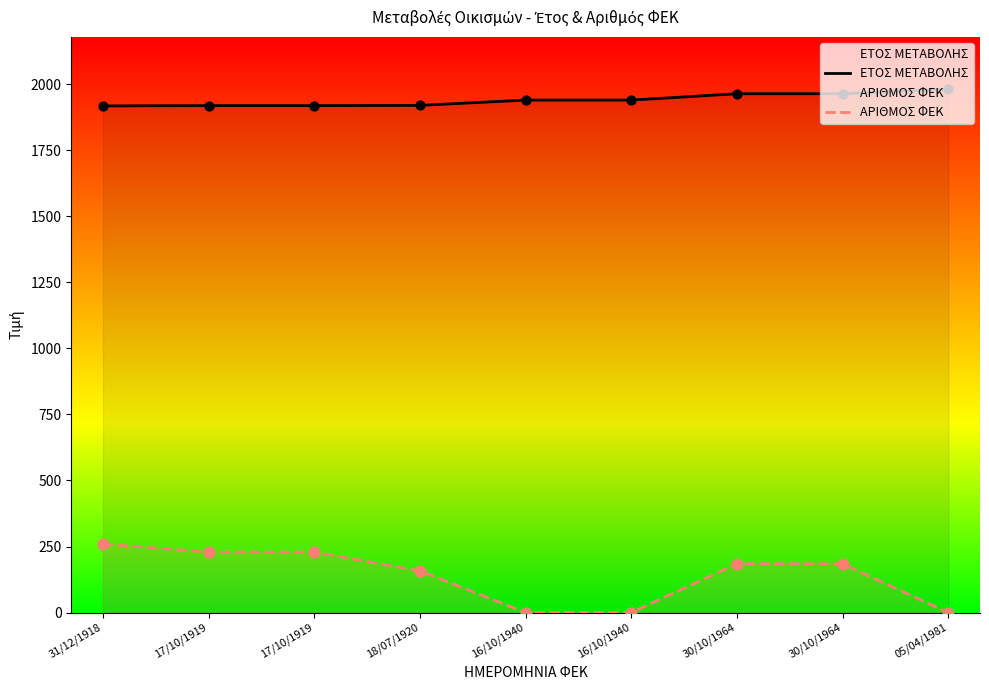

At which category is the sum across all series the highest?

31/12/1918